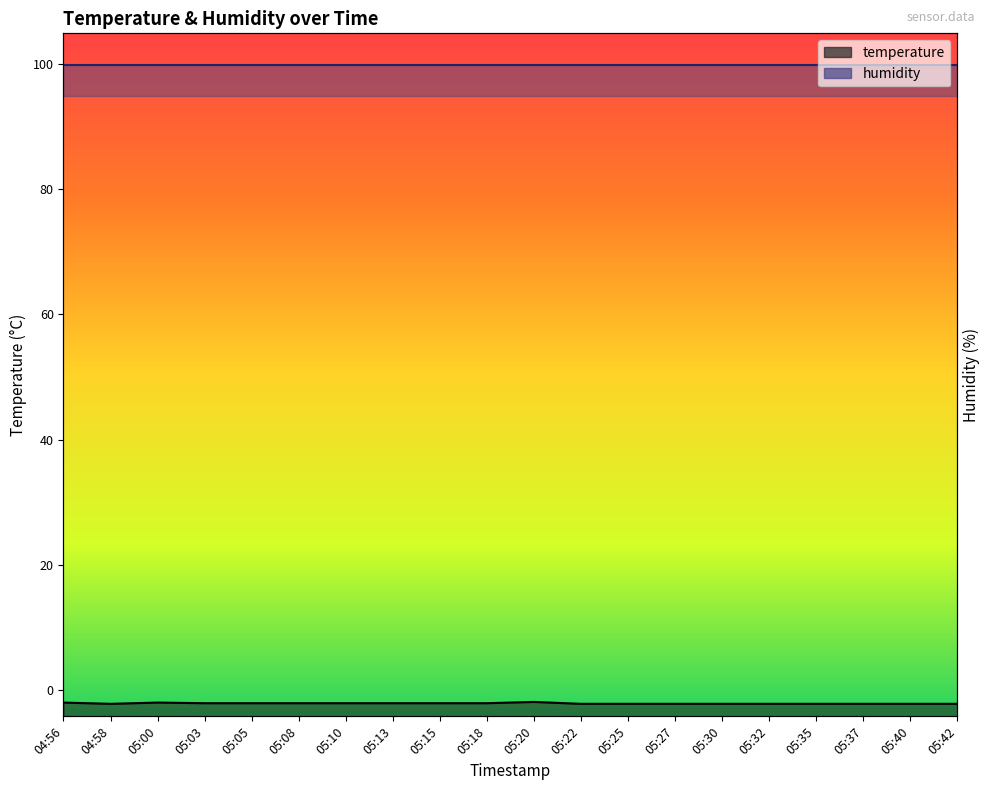

What is the difference between the maximum and minimum values?

0.3